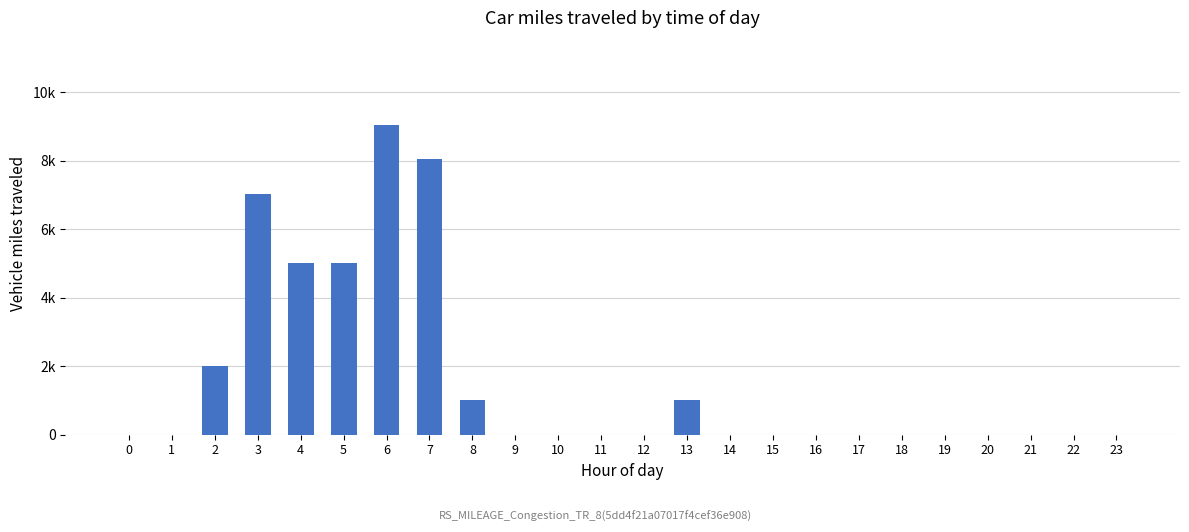

List the labels in order of value, smallest first.

0, 1, 9, 10, 11, 12, 14, 15, 16, 17, 18, 19, 20, 21, 22, 23, 8, 13, 2, 4, 5, 3, 7, 6